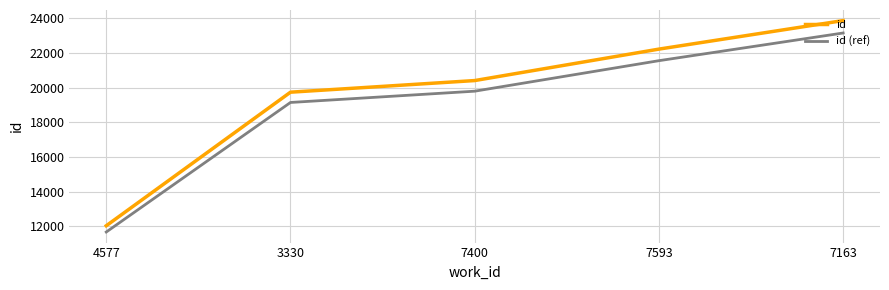

What is the difference between the highest and lowest values at 7163?

715.8